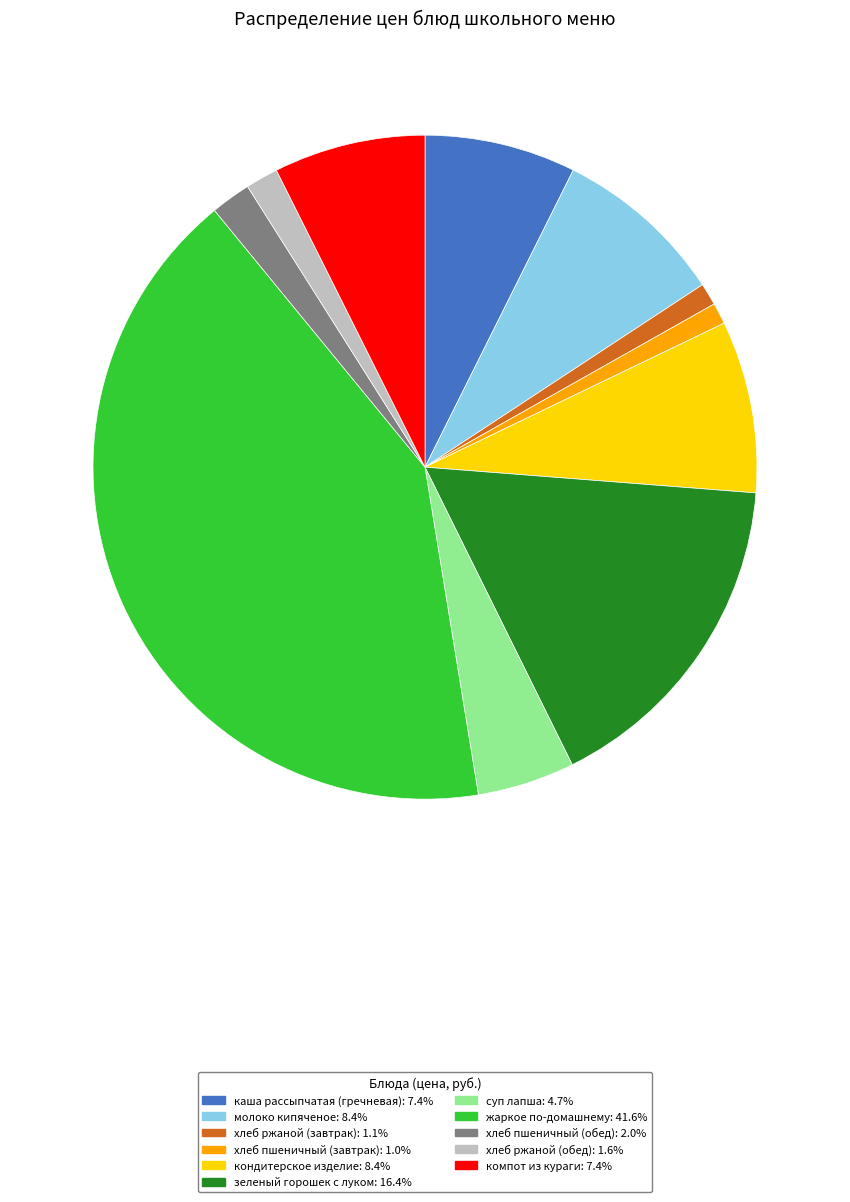

Do зеленый горошек с луком and хлеб пшеничный (обед) together represent more than half of the pie?

No